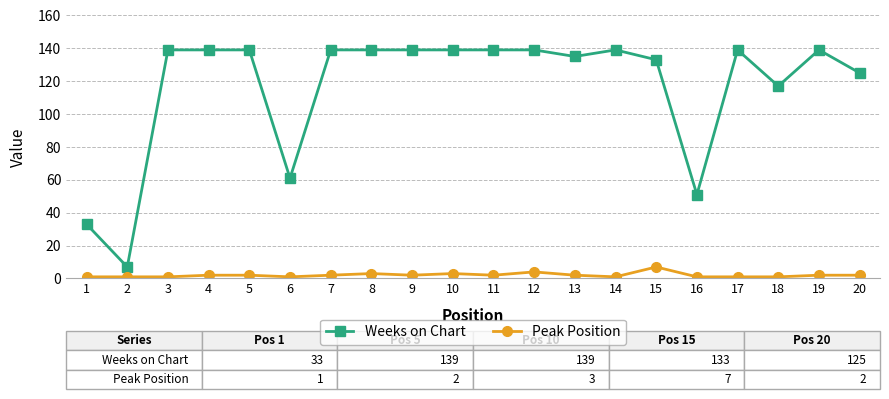

What is the value of the Weeks on Chart point at the 6th from the left?

61